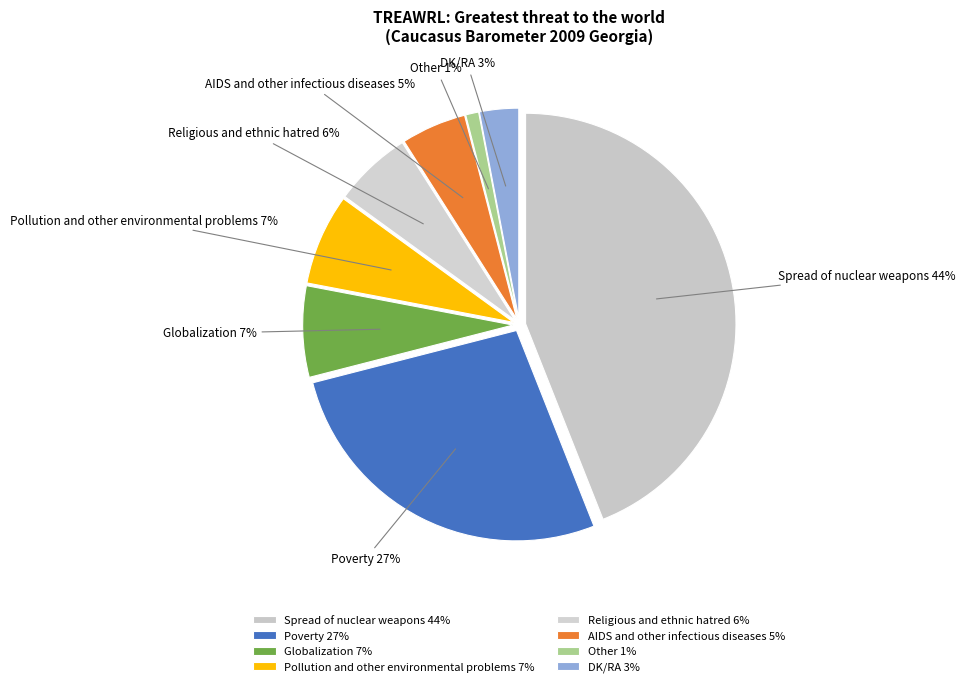

The Spread of nuclear weapons slice represents 44% of the pie. True or false?

True